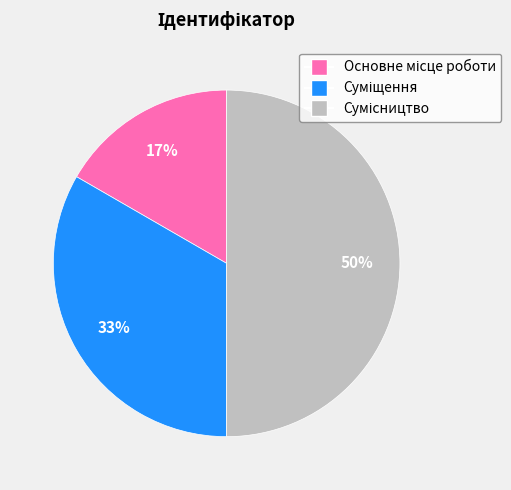

To the nearest percent, what is the difference between the largest and smallest slice percentages?

33%